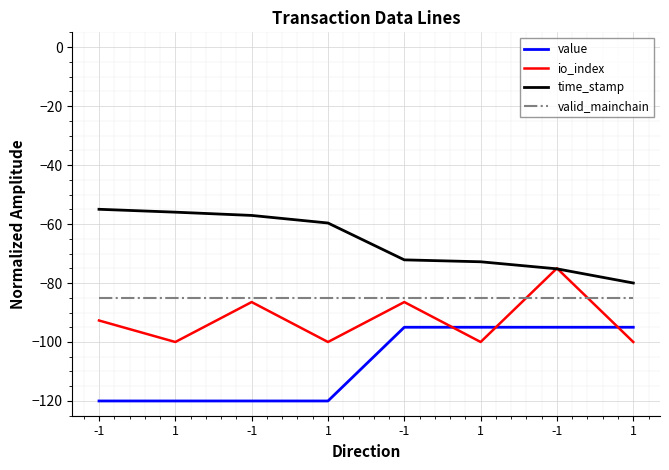

Between 1 and 1, which series saw the biggest shift?

value